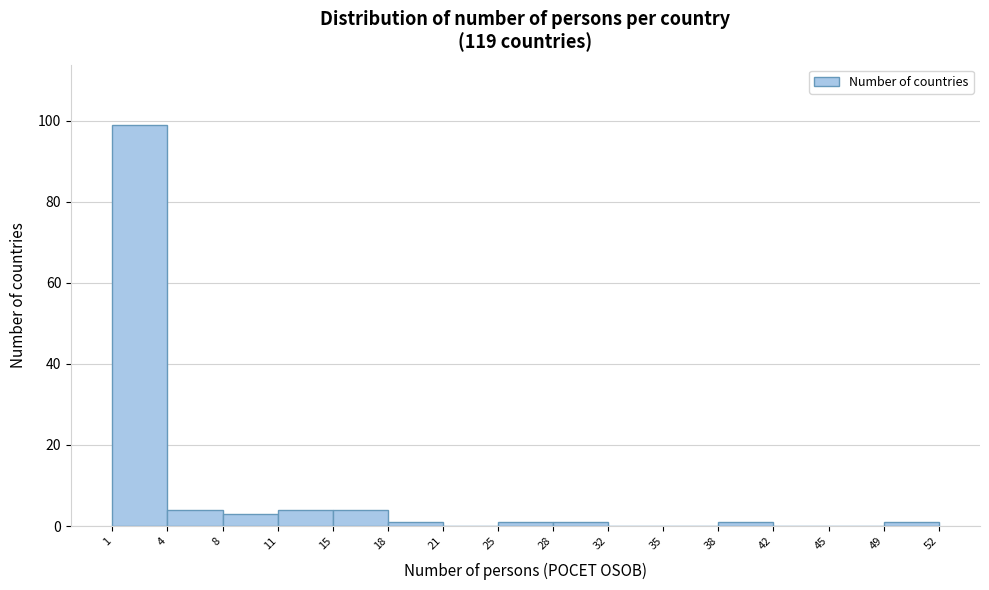

Reading left to right, transcribe this chart: for each bar, give the range it covers on the x-axis and its height. The values are not printed on the chart, so give them approximately, as read against the axis.

1 to 4: 100
4 to 8: 4
8 to 11: 4
11 to 15: 4
15 to 18: 4
18 to 21: under 2
21 to 25: 0
25 to 28: under 2
28 to 32: under 2
32 to 35: 0
35 to 38: 0
38 to 42: under 2
42 to 45: 0
45 to 49: 0
49 to 52: under 2